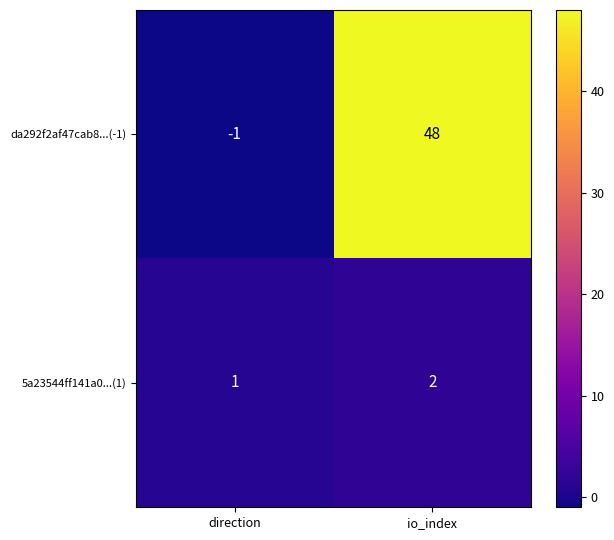

What is the greatest value displayed?

48